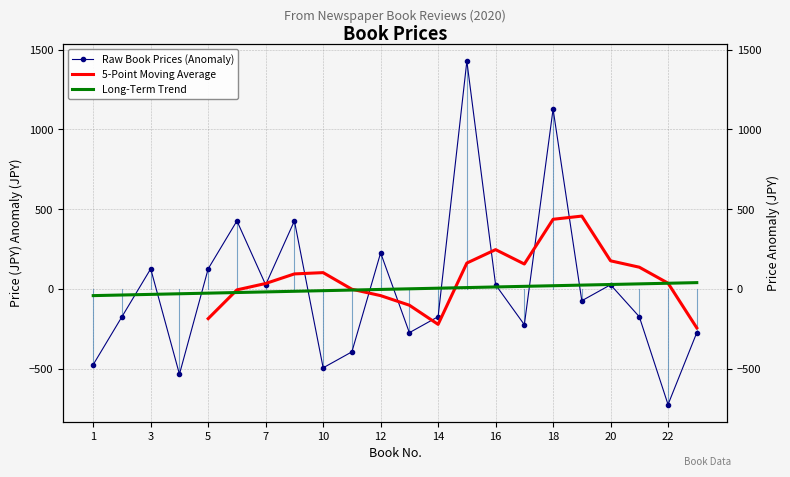

What is the value of the 3rd point from the left?

127.3